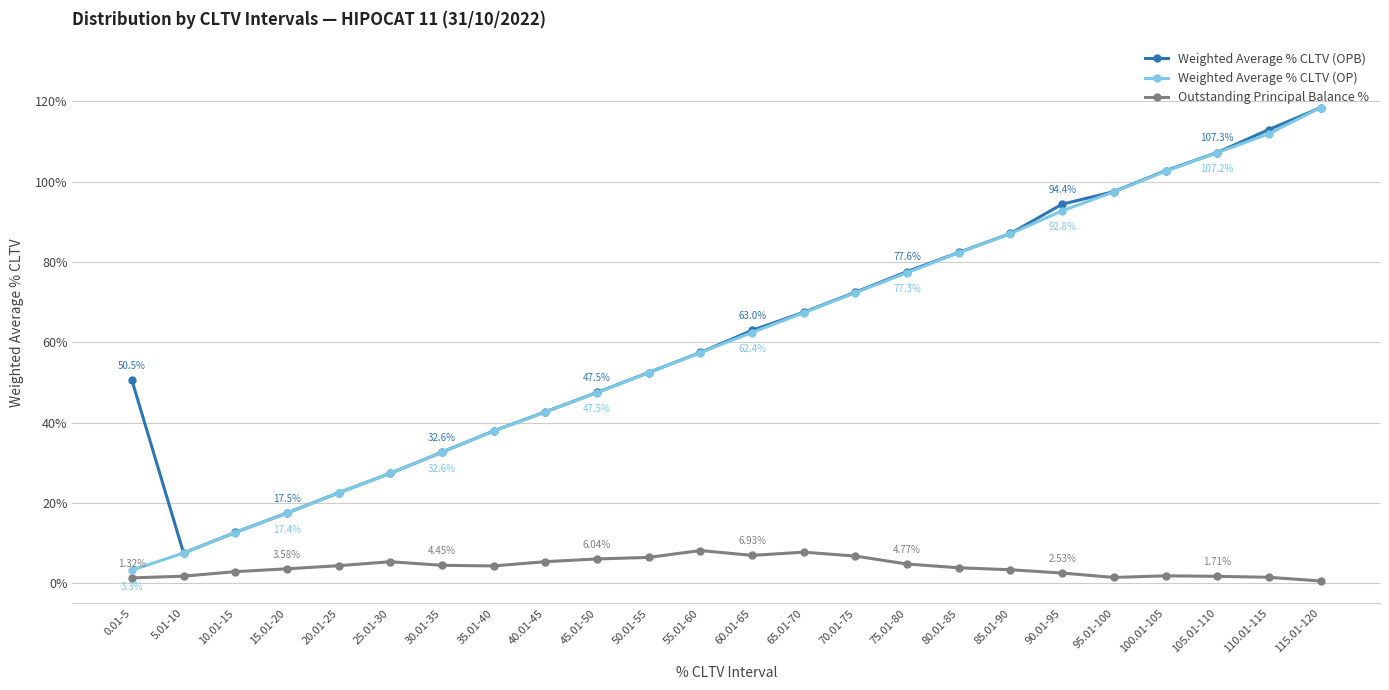

True or false: Outstanding Principal Balance % and Weighted Average % CLTV (OPB) cross at least once.

False